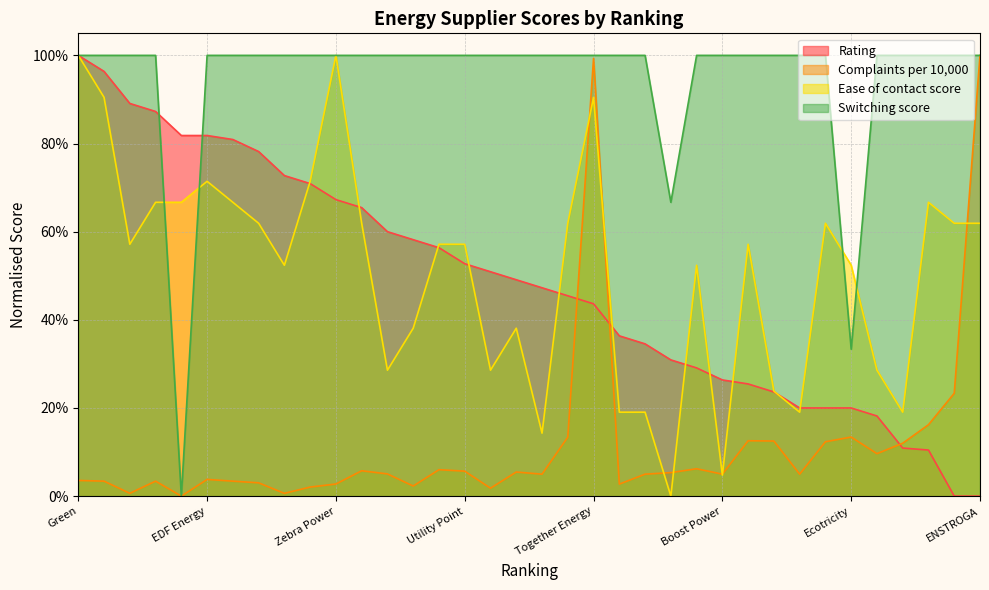

Which series has the widest spread of values?

Rating